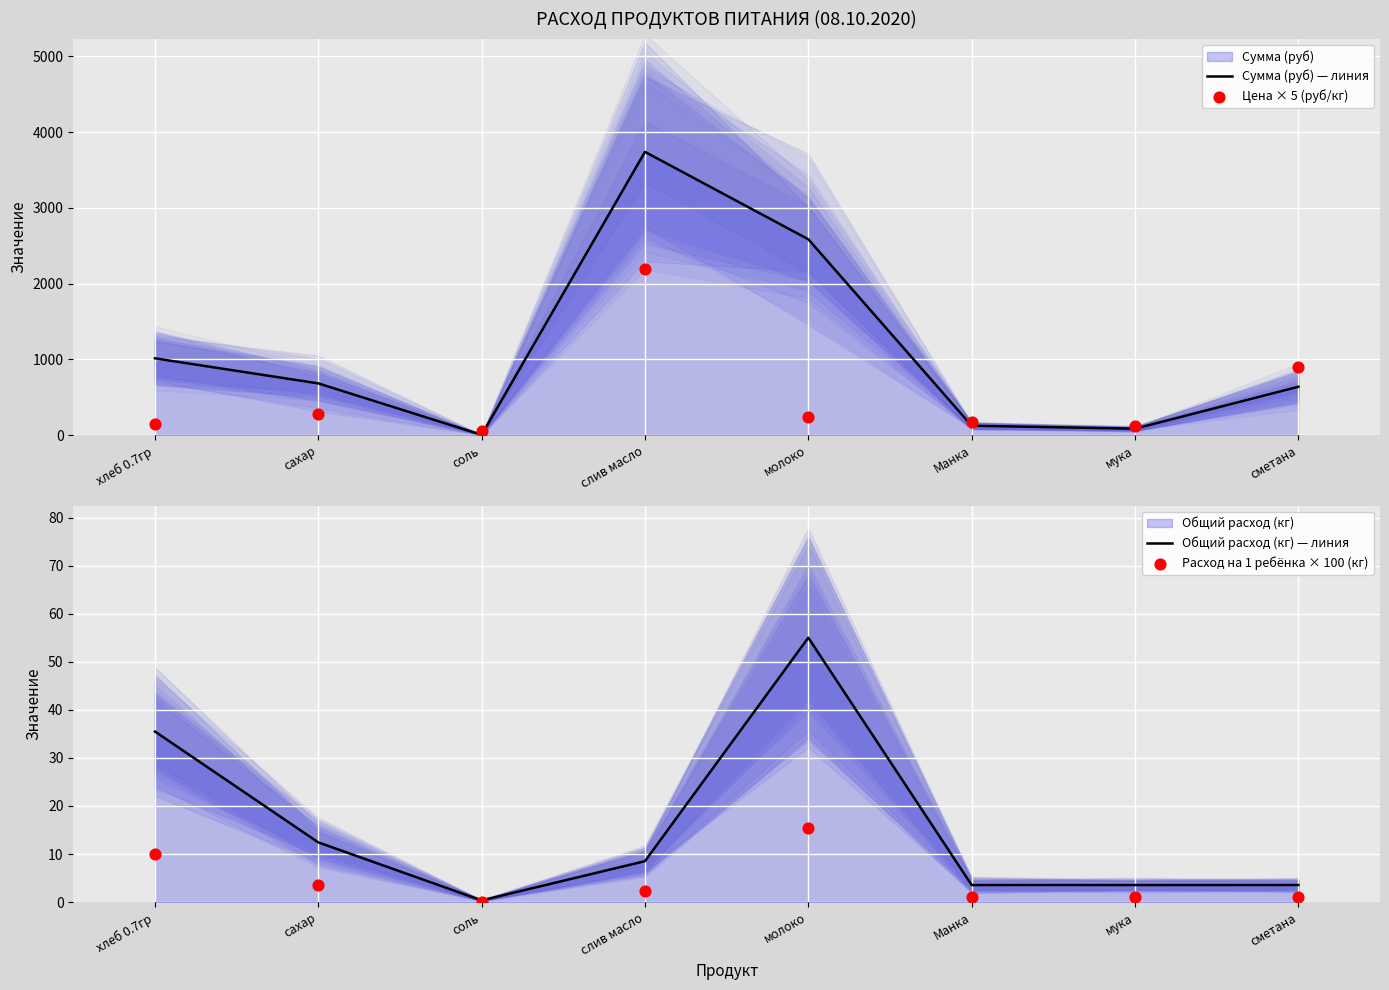

At which category is the sum across all series the highest?

слив масло